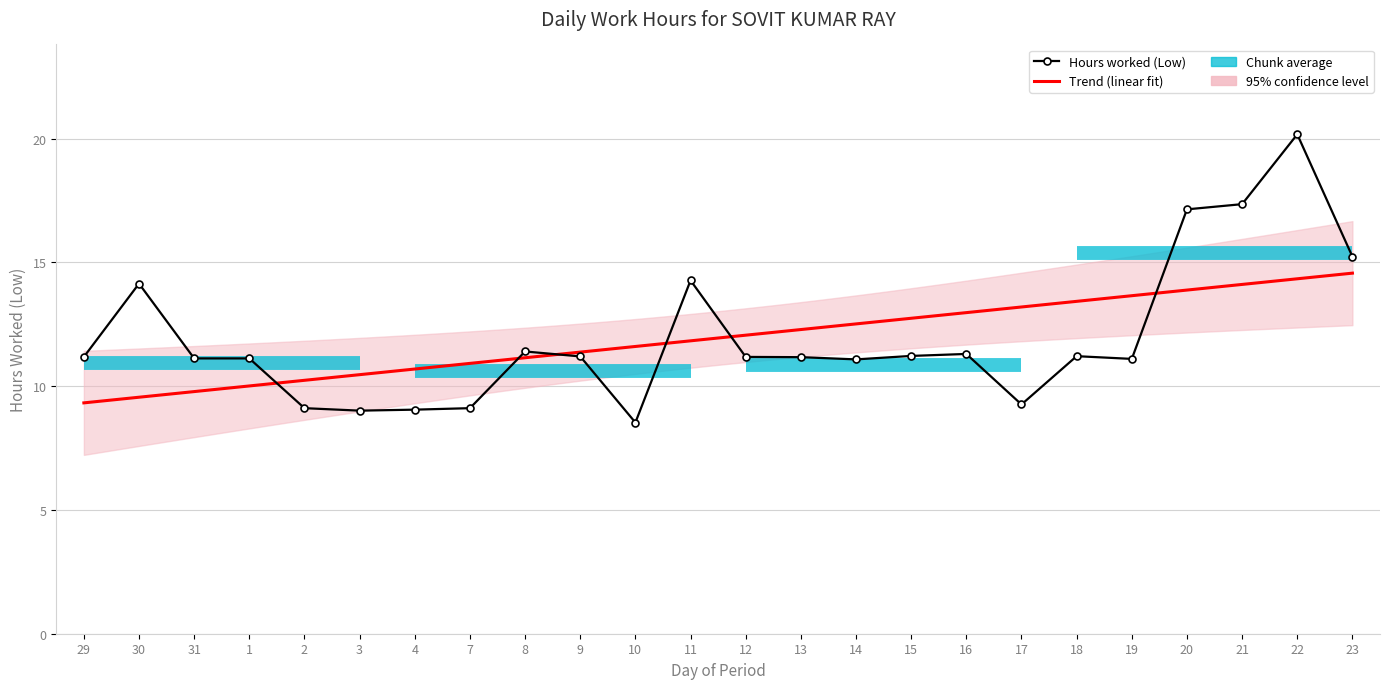

Is it true that the value at 3 is 2.1?

False